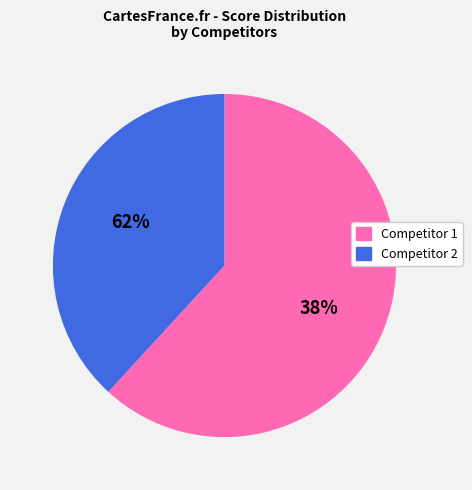

Which series has the widest spread of values?

Competitor 1